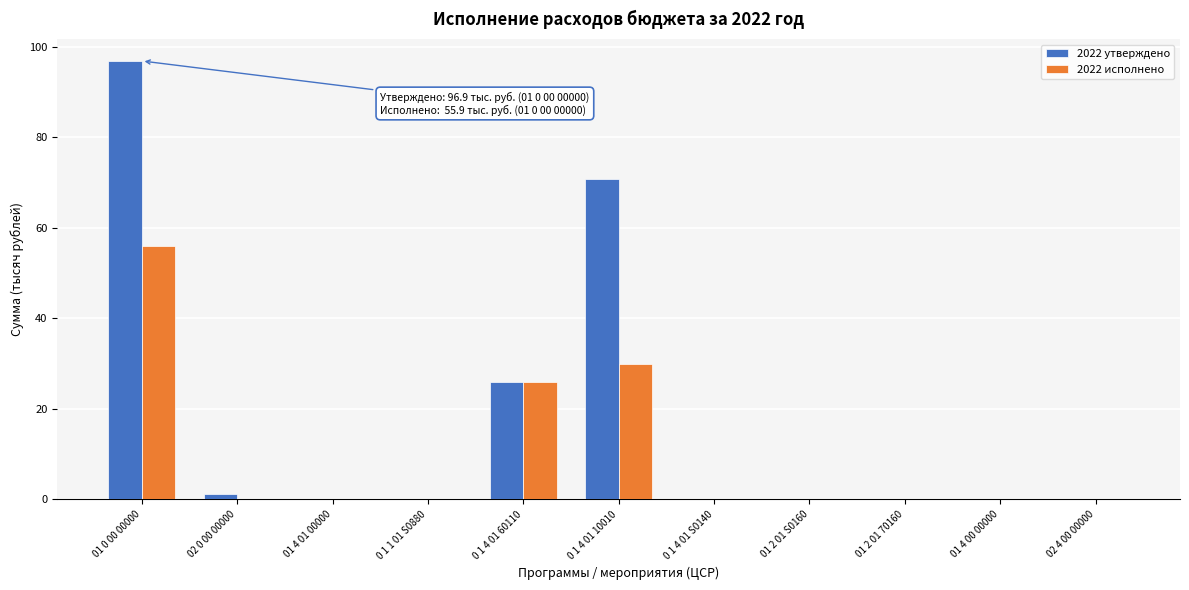

Reading left to right, extract all data points from this chart.

2022 утверждено: 01 0 00 00000=96.9	02 0 00 00000=1.1	01 4 01 00000=0.0	0 1 1 01 S0880=0.0	0 1 4 01 60110=26.0	0 1 4 01 10010=70.9	0 1 4 01 S0140=0.0	01 2 01 S0160=0.0	01 2 01 70160=0.0	01 4 00 00000=0.0	02 4 00 00000=0.0
2022 исполнено: 01 0 00 00000=55.9	02 0 00 00000=0.0	01 4 01 00000=0.0	0 1 1 01 S0880=0.0	0 1 4 01 60110=26.0	0 1 4 01 10010=29.9	0 1 4 01 S0140=0.0	01 2 01 S0160=0.0	01 2 01 70160=0.0	01 4 00 00000=0.0	02 4 00 00000=0.0